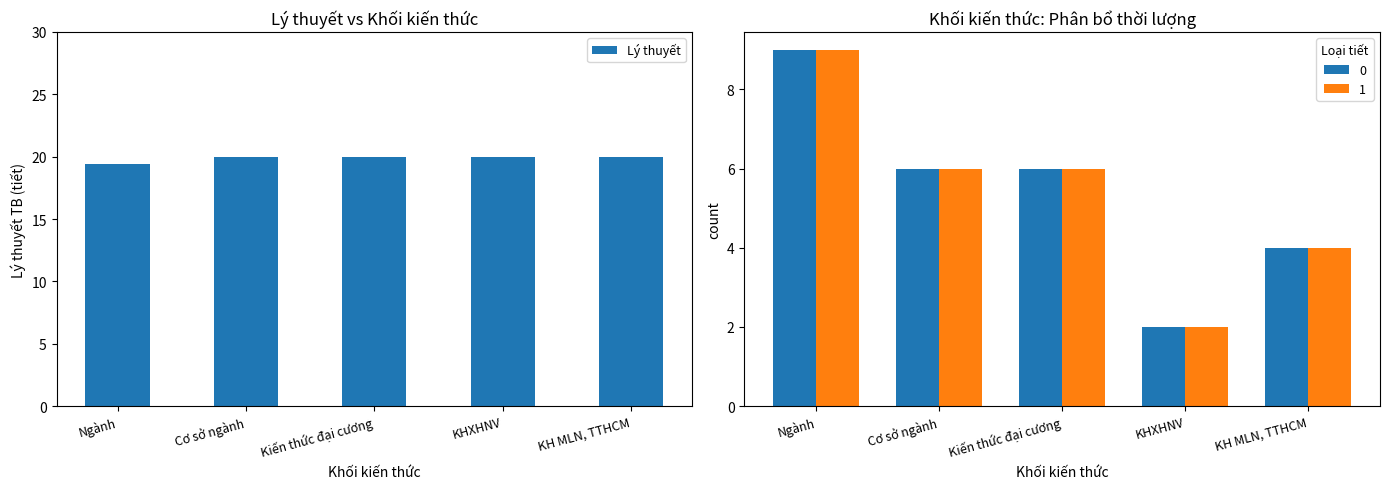

Between KHXHNV and Cơ sở ngành, which is larger?

KHXHNV